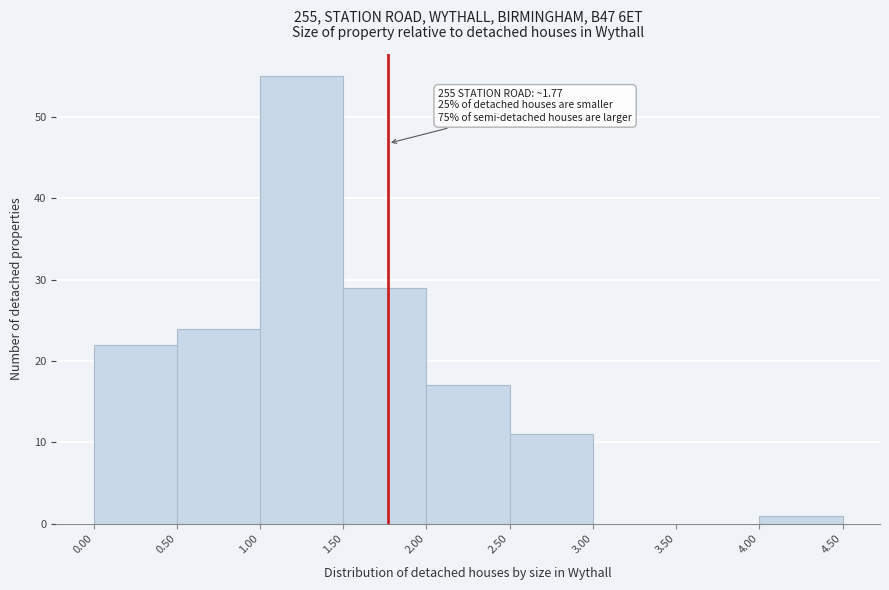

Which range on the x-axis has the tallest bar?

1.00 to 1.50